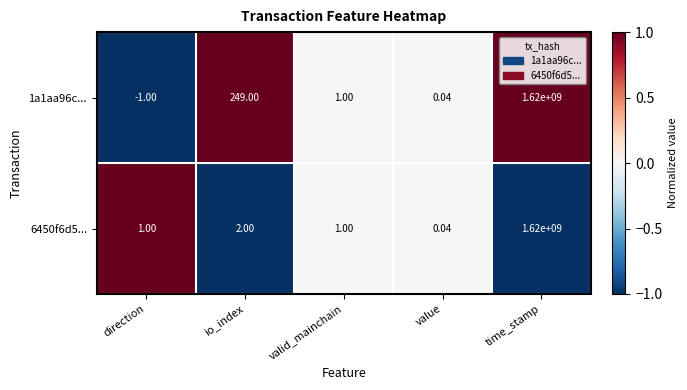

Where does the 1a1aa96c... series first go above 1?

io_index